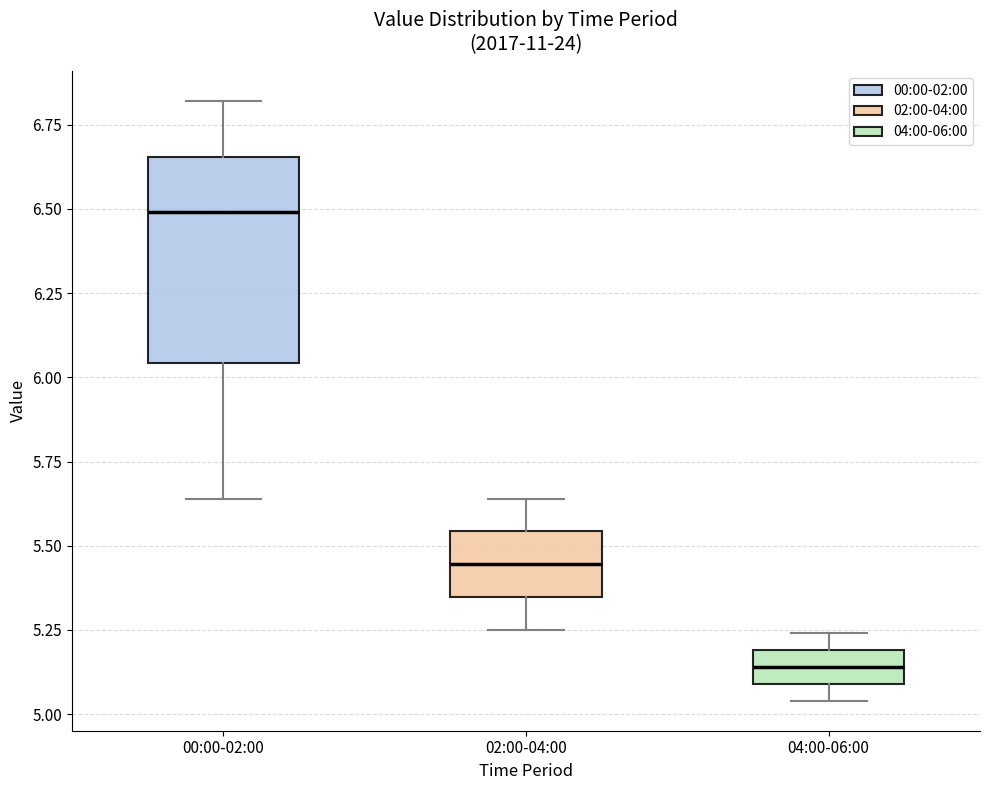

Where is the lower edge of the box for 04:00-06:00 on the y-axis? The values are not printed on the chart, so give them approximately, as read against the axis.

5.10